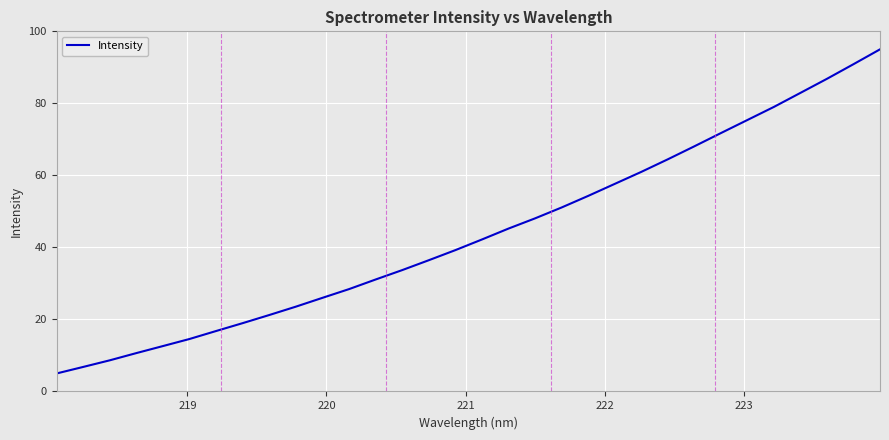

What is the greatest value displayed?

95.0